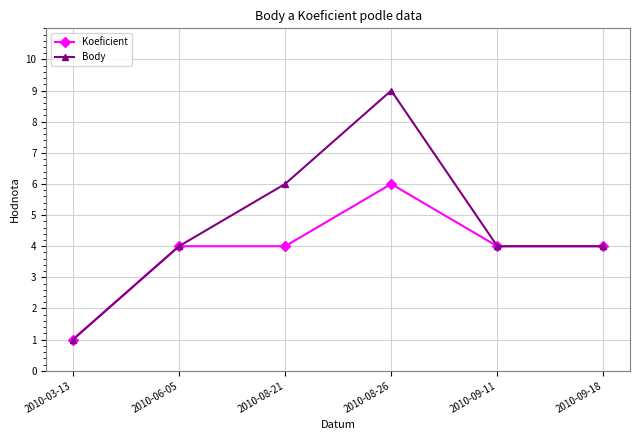

Reading right to left, extract all data points from this chart.

Koeficient: 4	4	6	4	4	1
Body: 4	4	9	6	4	1